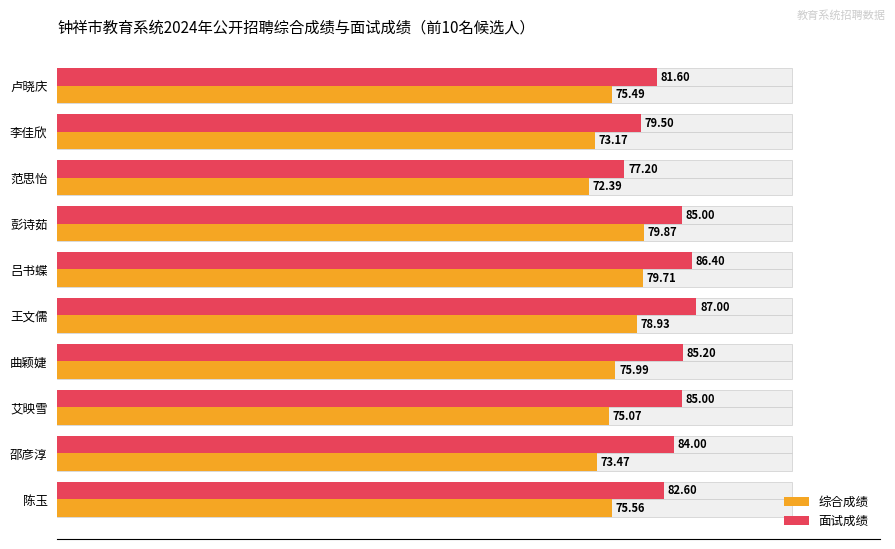

Rank the series by their average value, from lowest to highest.

综合成绩, 面试成绩